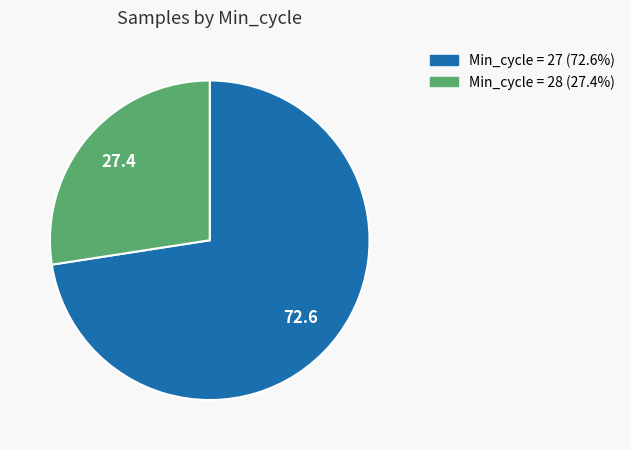

How many segments does this pie chart have?

2